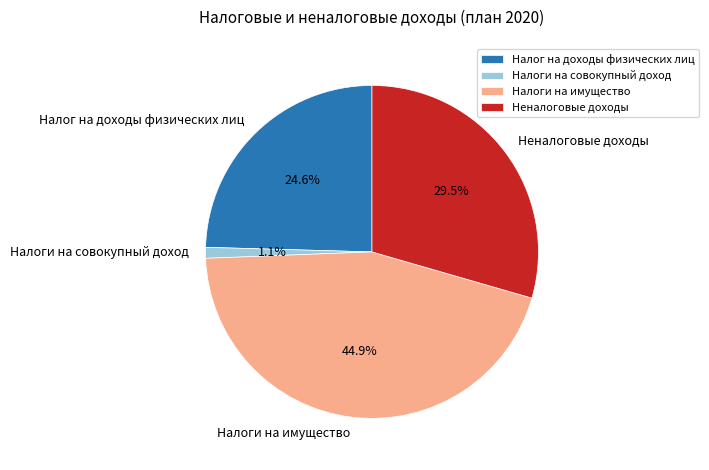

To the nearest percent, what is the average slice percentage?

25%